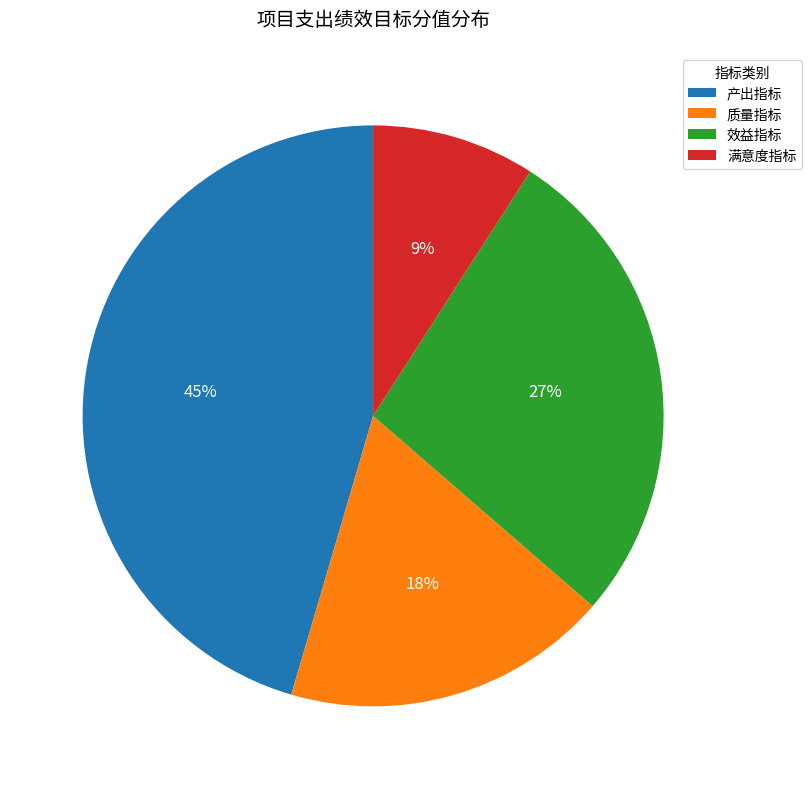

Is 效益指标 the majority of the pie?

No